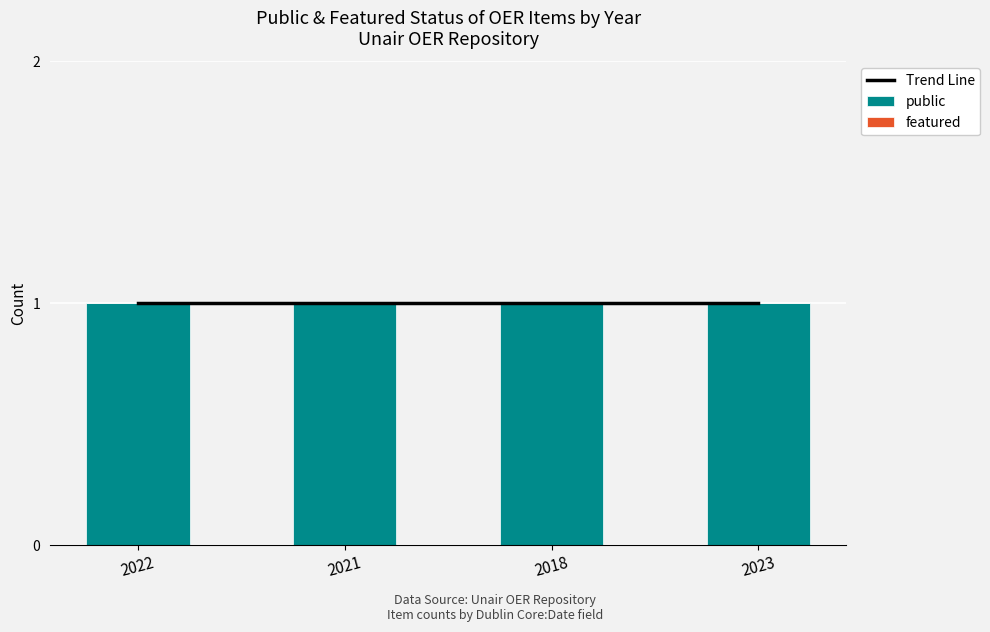

Rank the series by their maximum value, from highest to lowest.

Trend Line, public, featured